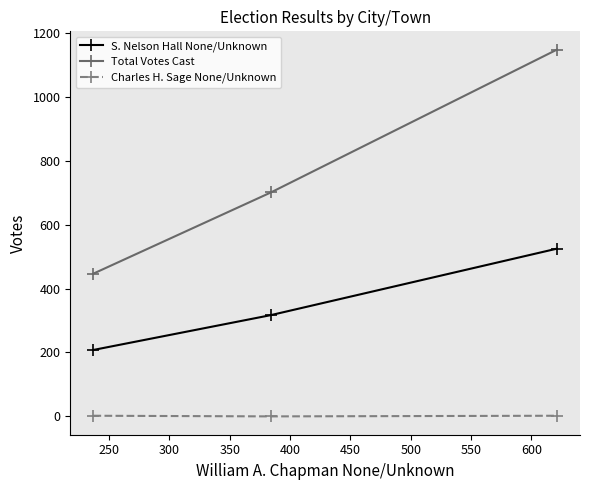

Which series has the widest spread of values?

Total Votes Cast